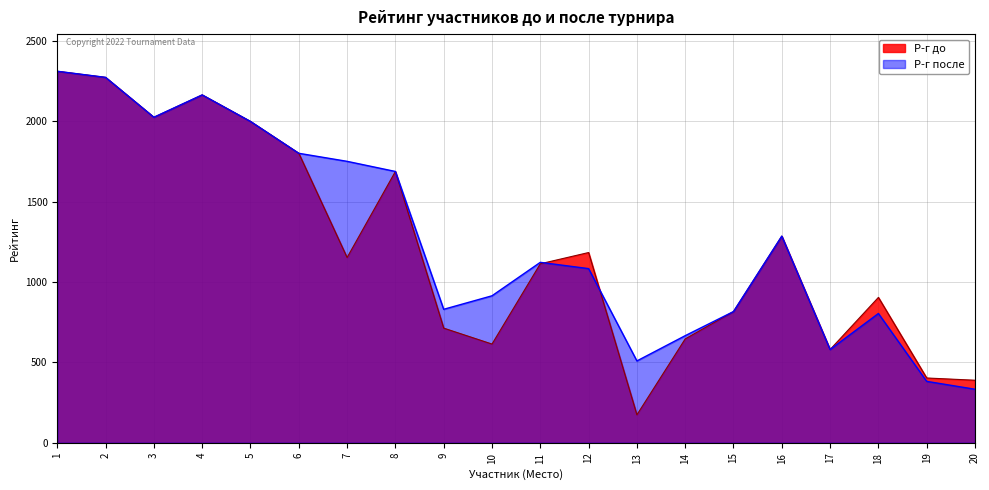

Read the Р-г до value at 4, to the nearest 100.

2200